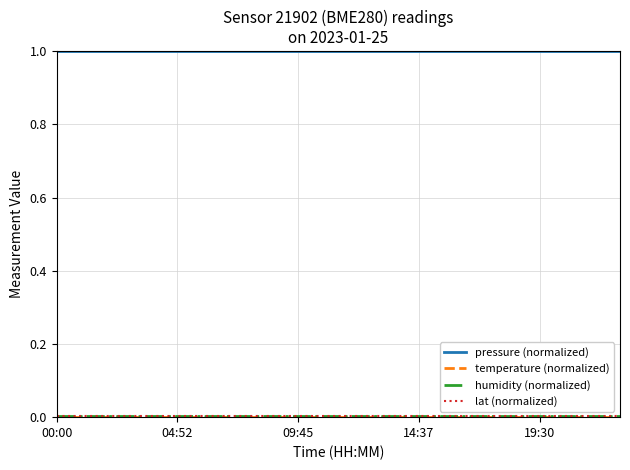

What is the highest value of the pressure (normalized) series?

1.0